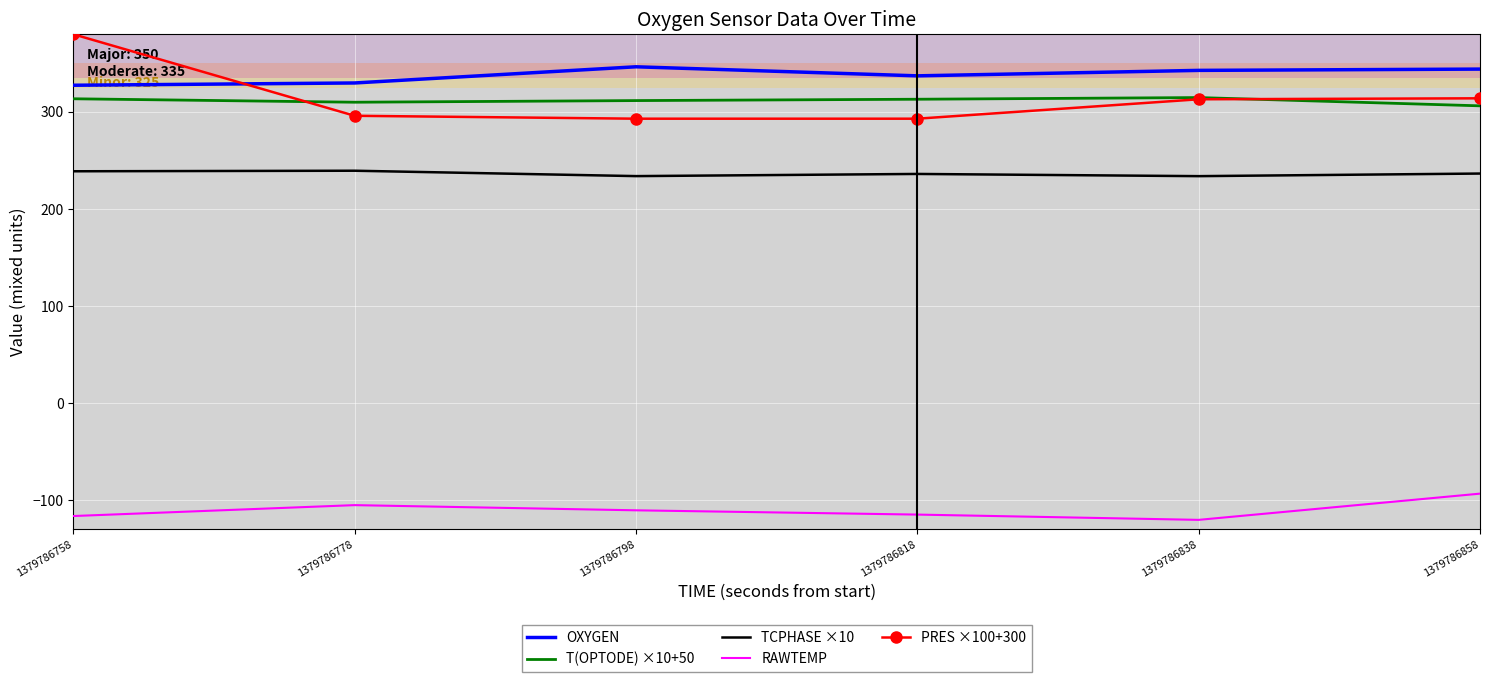

Rank the series by their maximum value, from highest to lowest.

PRES ×100+300, OXYGEN, T(OPTODE) ×10+50, TCPHASE ×10, RAWTEMP